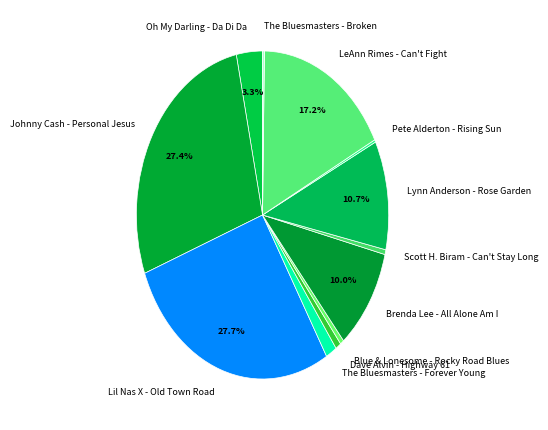

Does any single category account for the majority?

No